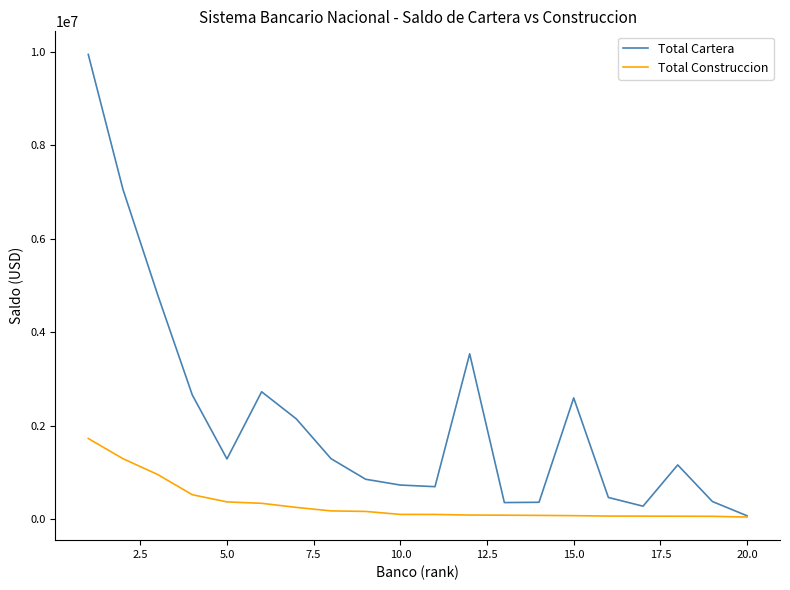

Which series has the largest total across all categories?

Total Cartera